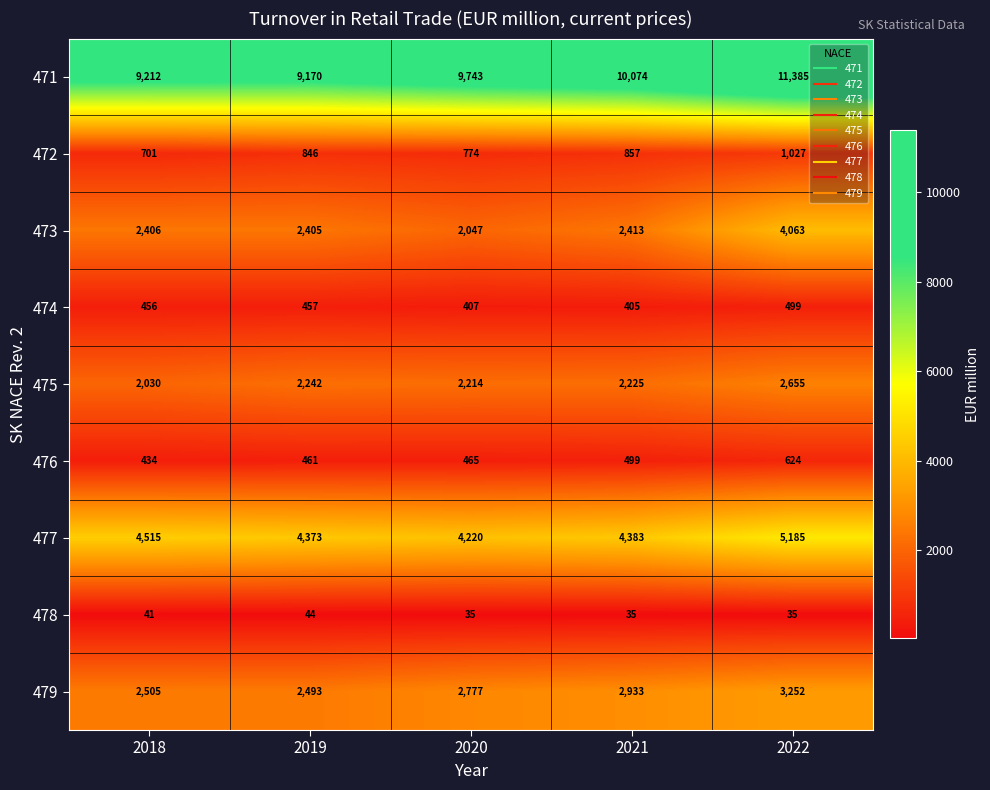

Is it true that 477 equals 6079 at 2018?

False